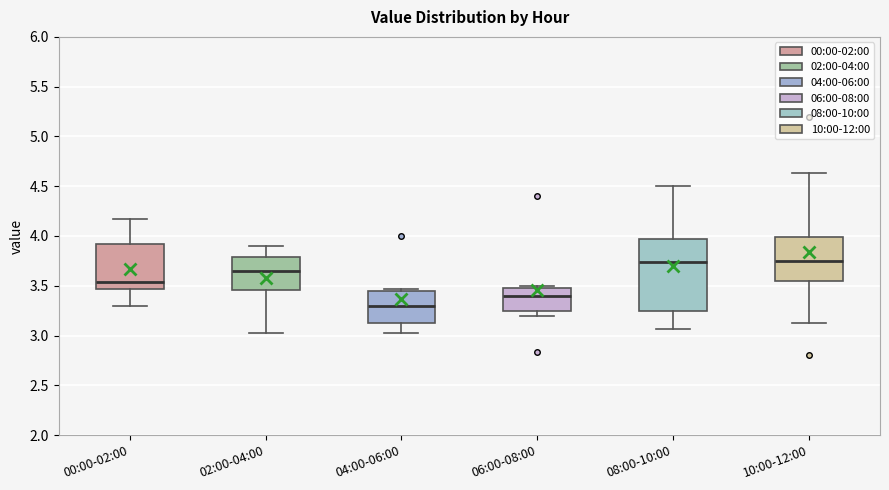

Comparing the boxes themselves (not the whiskers), which one is the tallest?

08:00-10:00